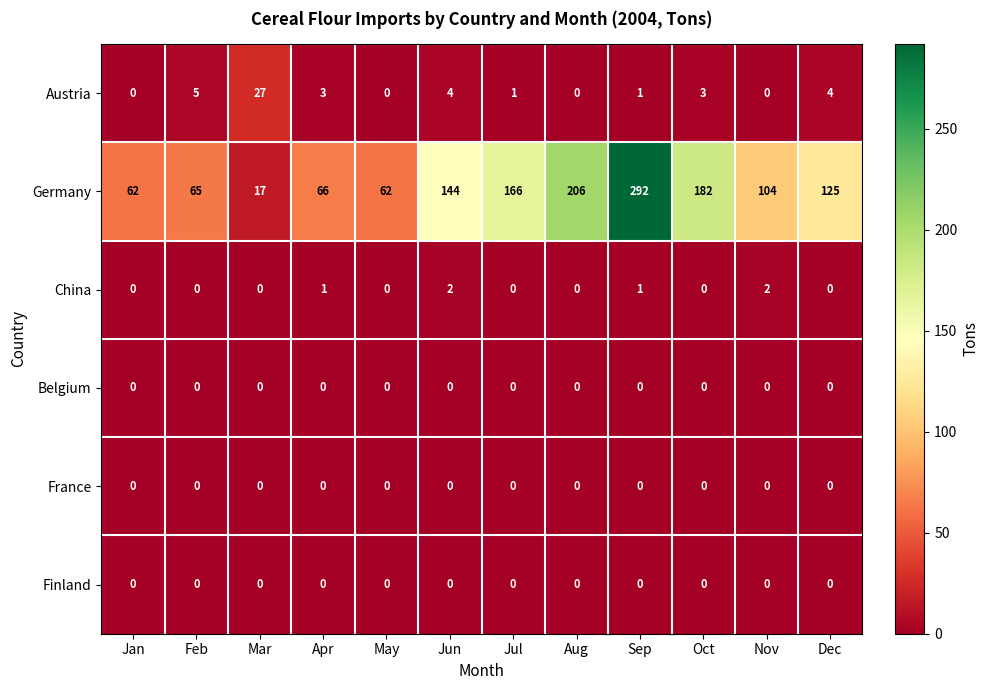

At which label is Germany closest to 154?

Jun